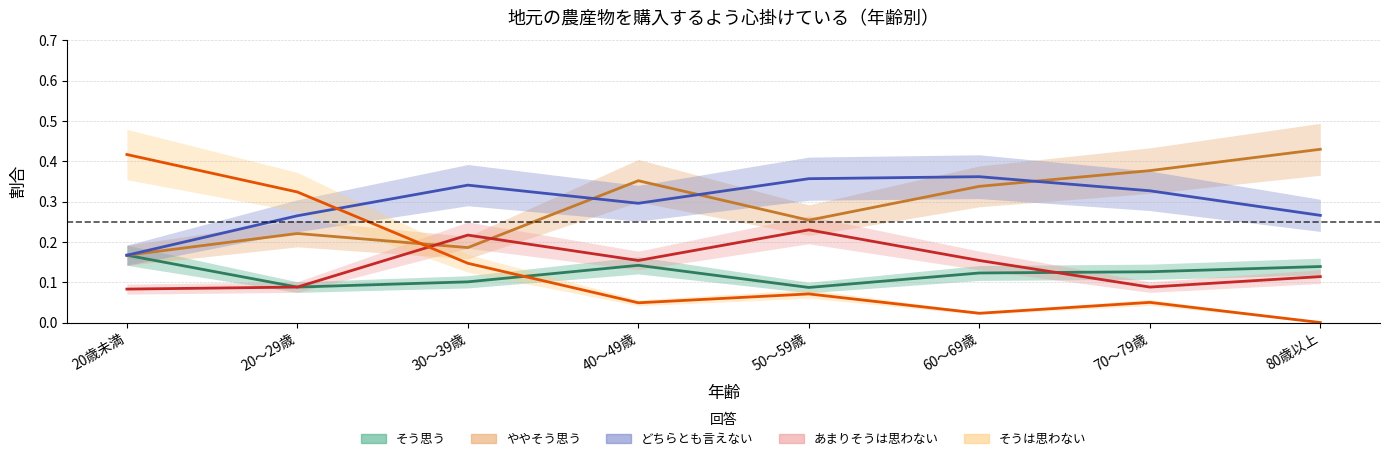

Rank the series at 50～59歳 from highest to lowest value.

どちらとも言えない, ややそう思う, あまりそうは思わない, そう思う, そうは思わない